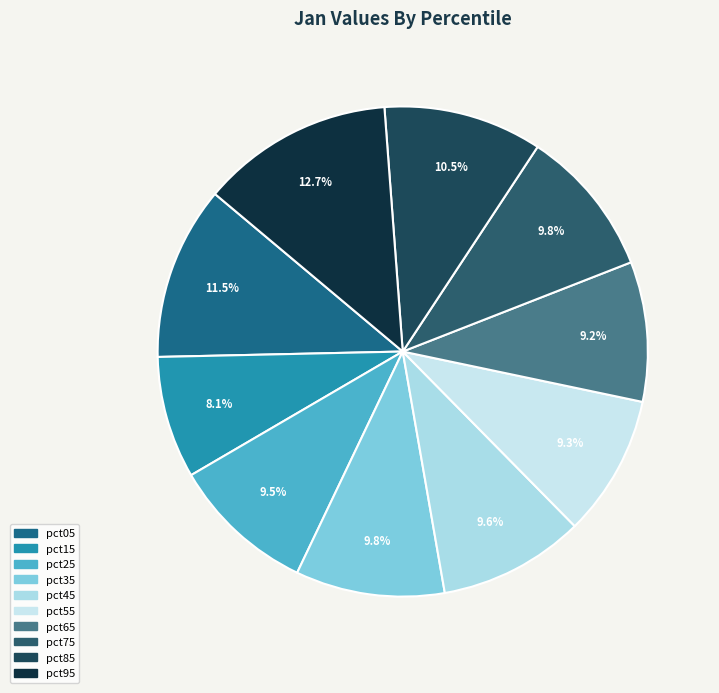

Is the sum of pct15 and pct95 greater than half?

No